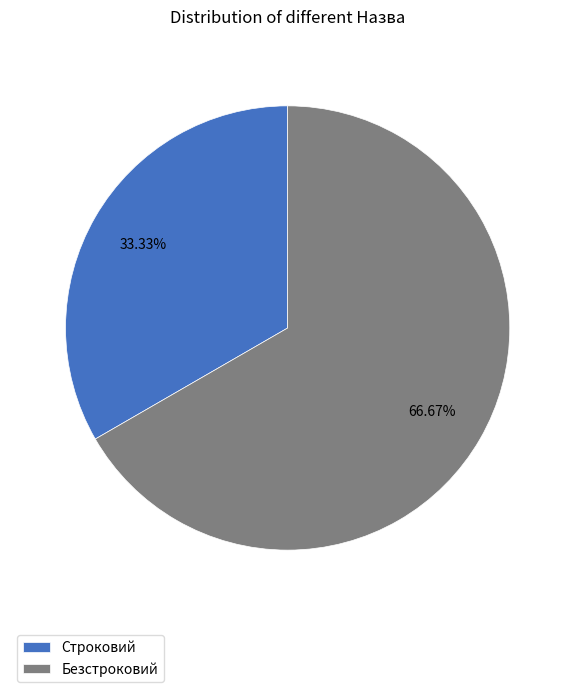

To the nearest percent, what is the difference between the largest and smallest slice percentages?

33%